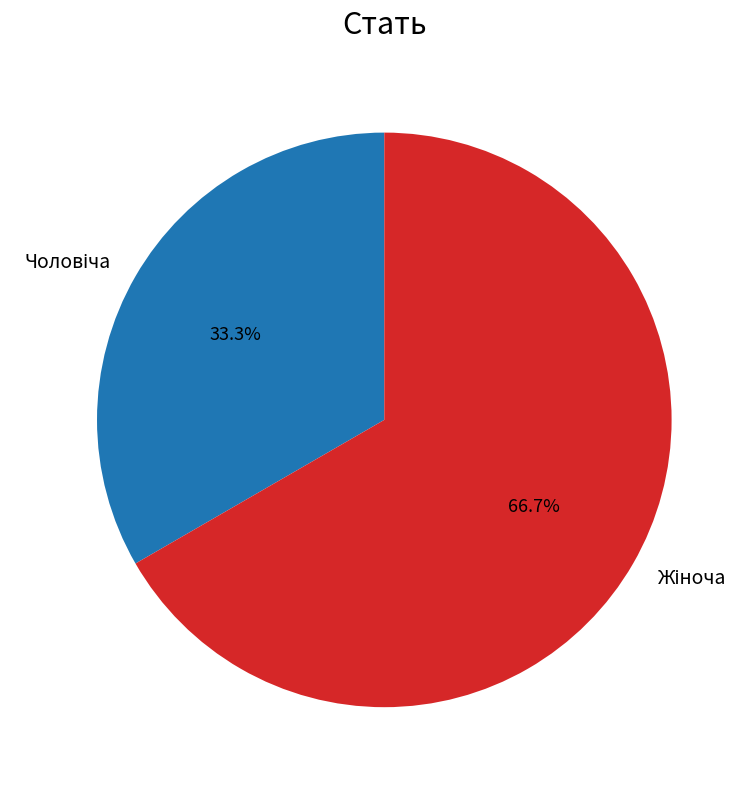

Is there a majority slice in this chart?

Yes